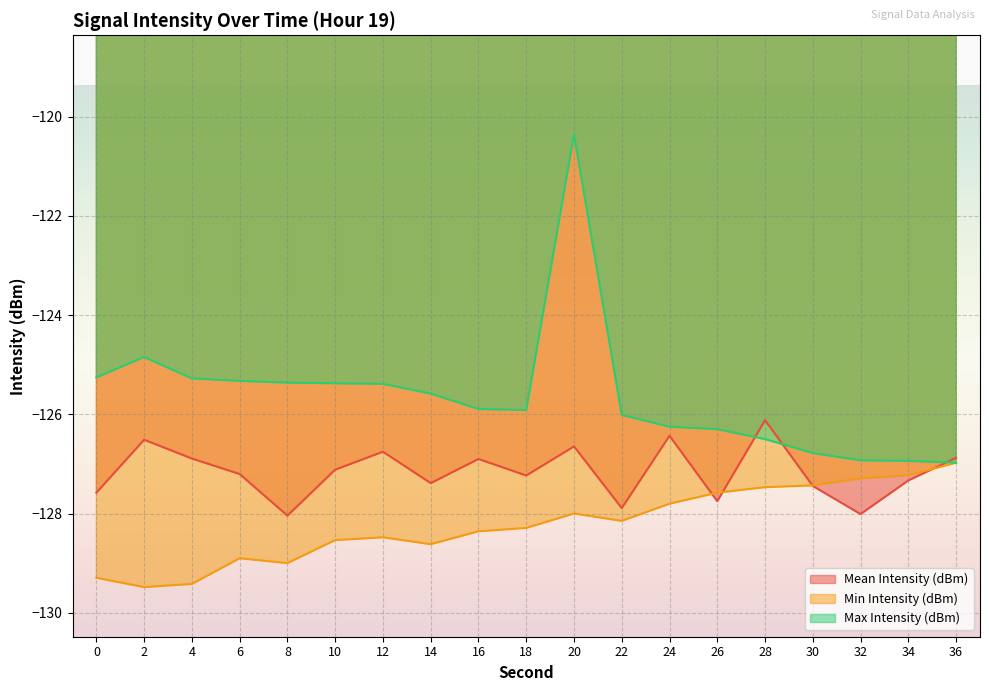

At 30, list the series in order from largest to smallest.

Max Intensity (dBm), Min Intensity (dBm), Mean Intensity (dBm)